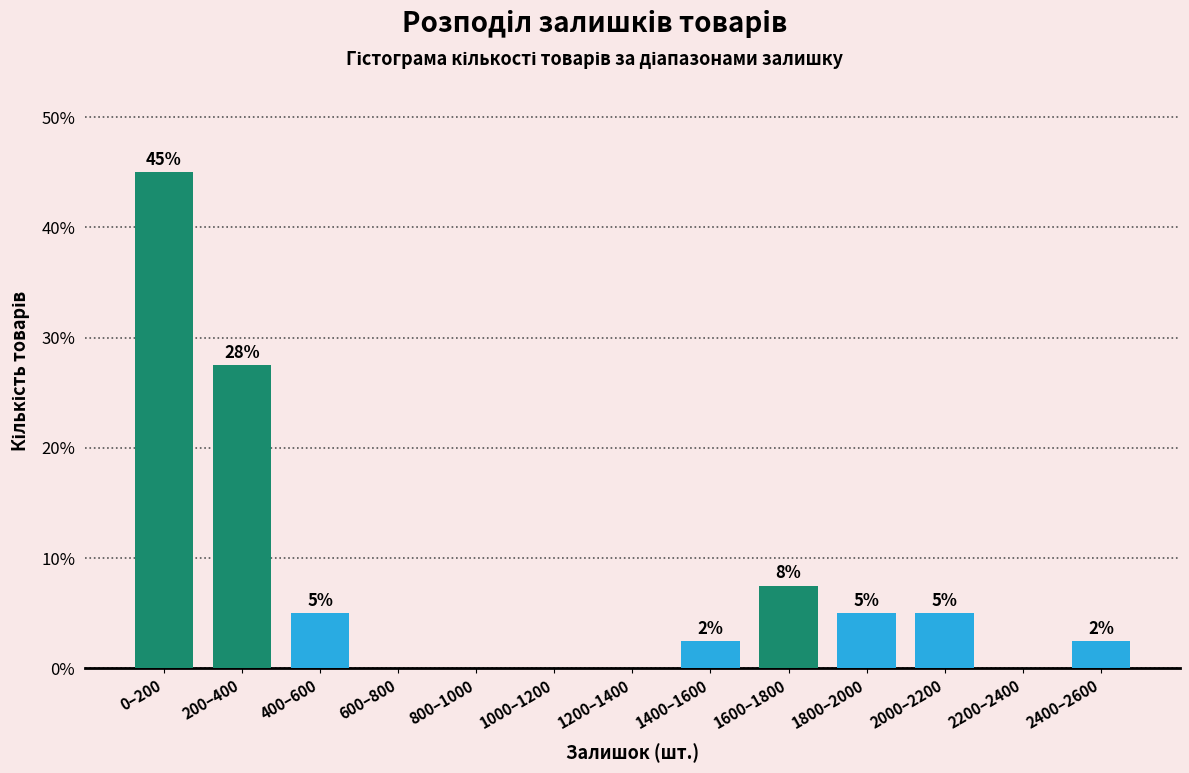

The value at 400–600 is 3.2. True or false?

False